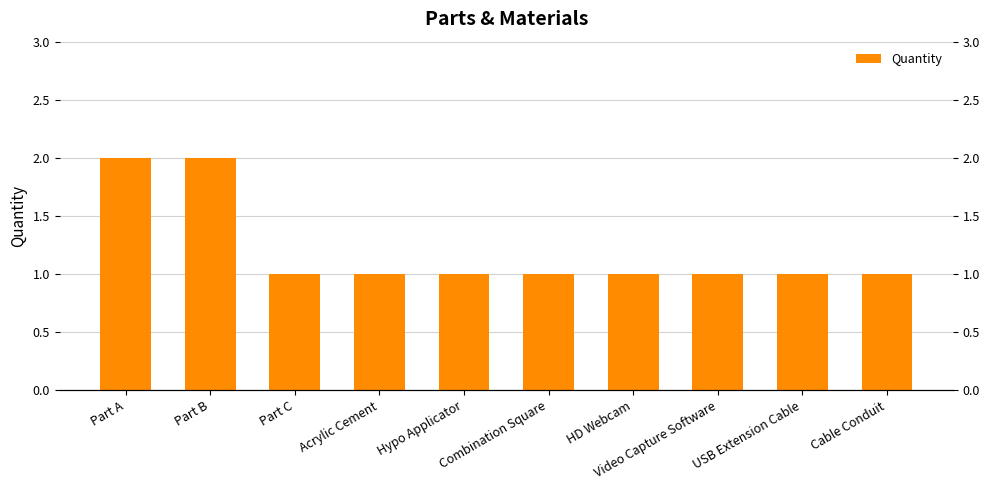

What is the average value?

1